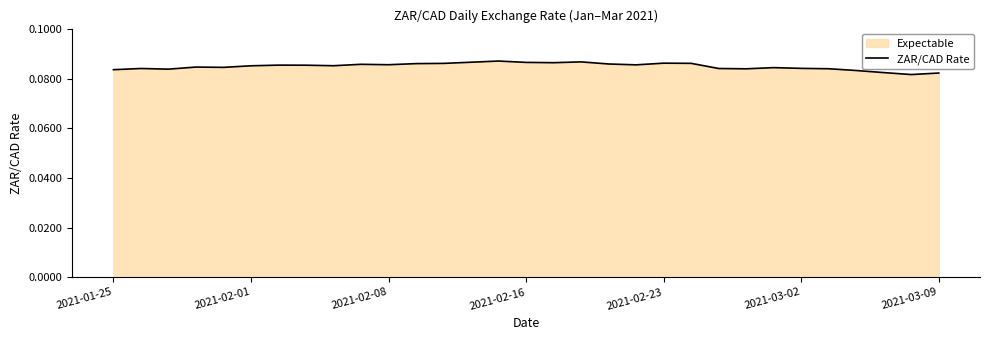

What is the approximate value at 24?

0.1